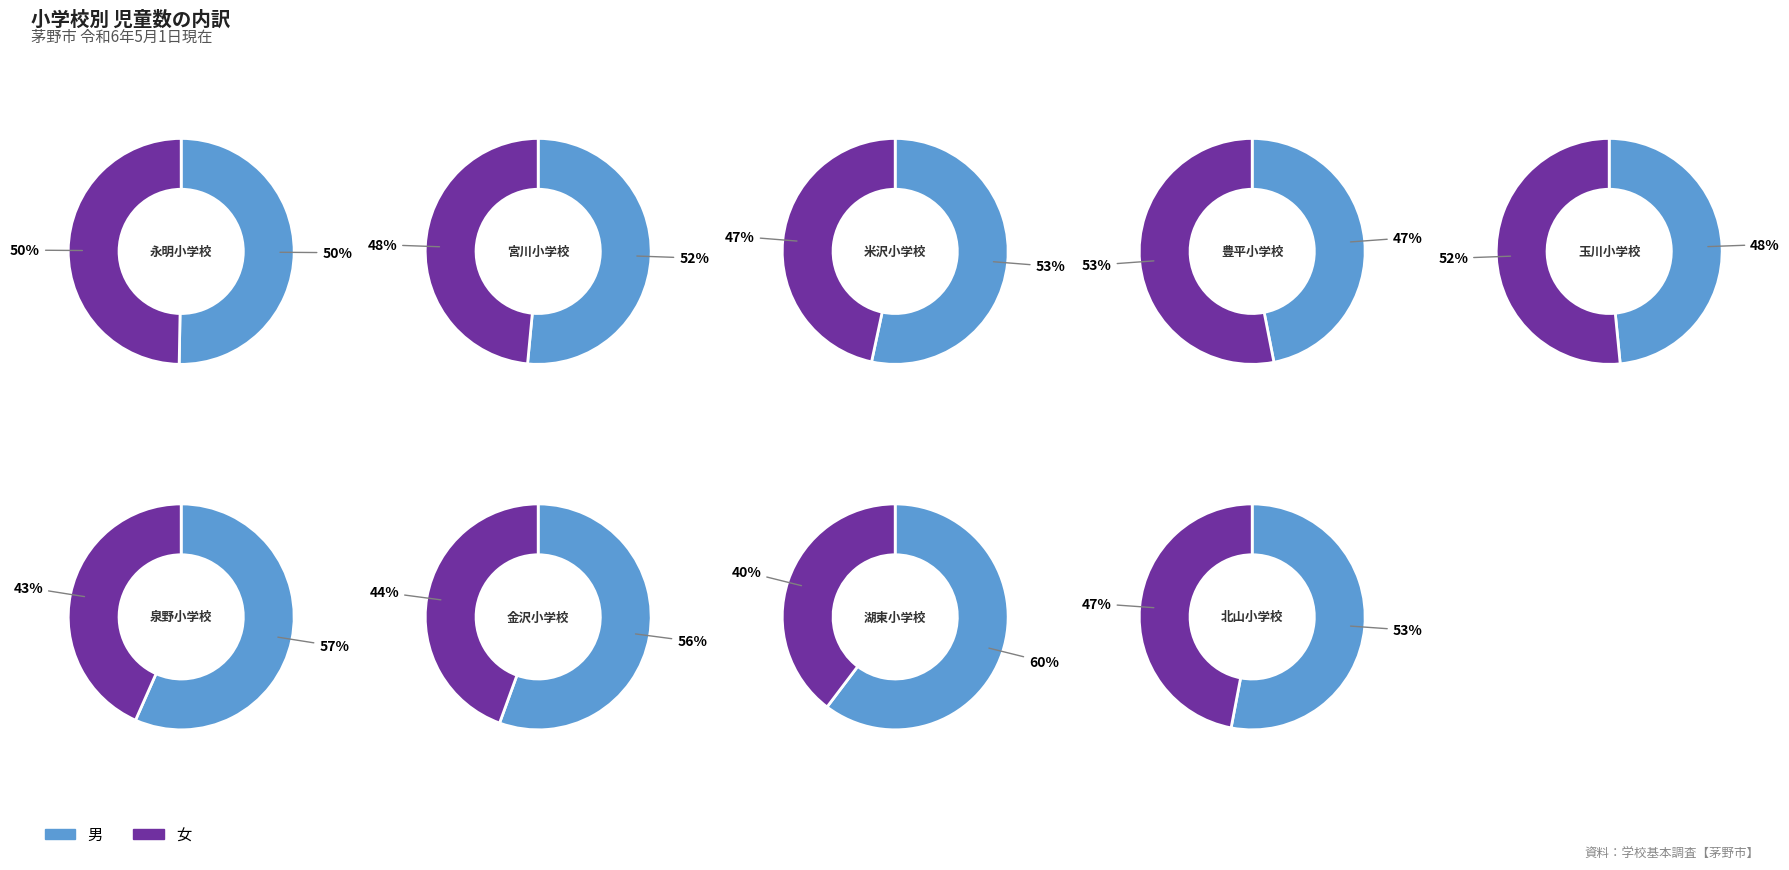

To the nearest percent, what portion does 米沢小学校 represent?

8%